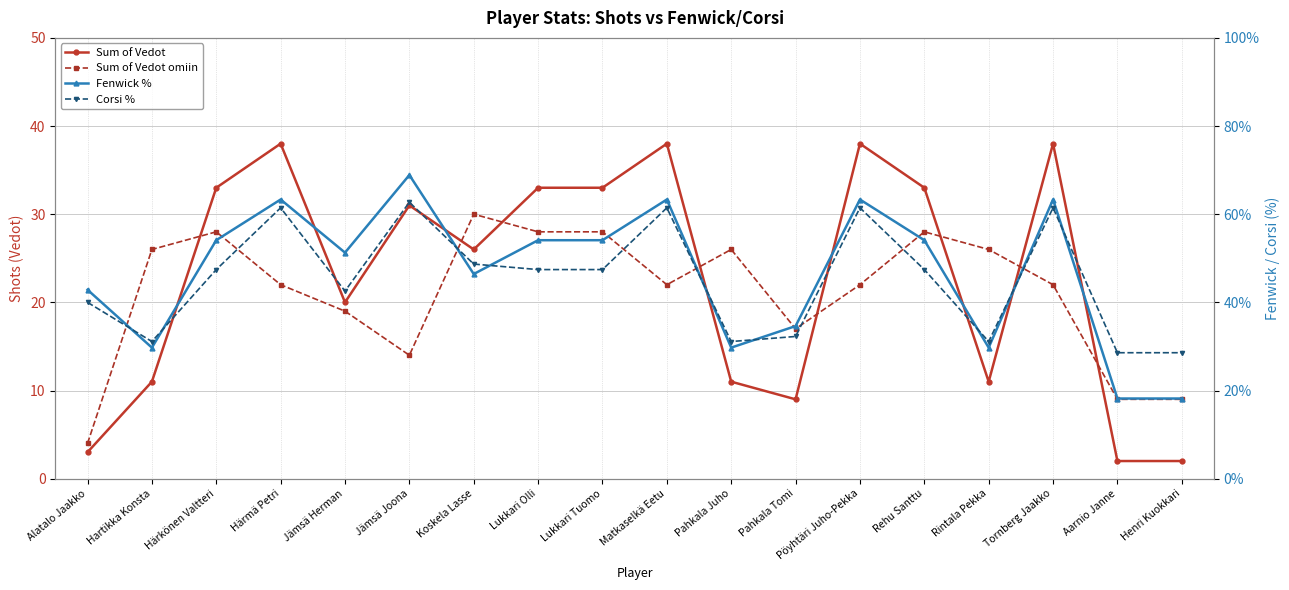

At which label does Sum of Vedot omiin first exceed 22?

Hartikka Konsta